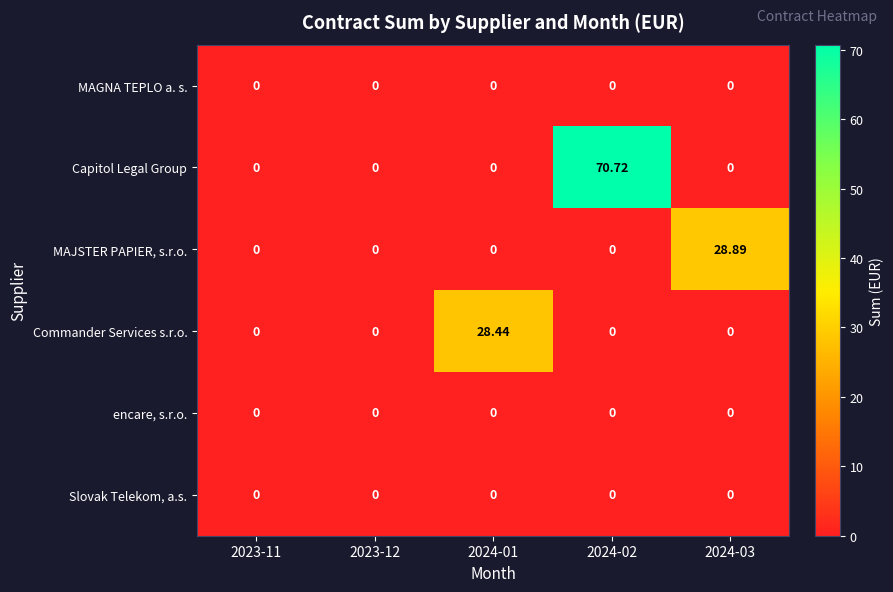

Which series has the largest total across all categories?

Capitol Legal Group